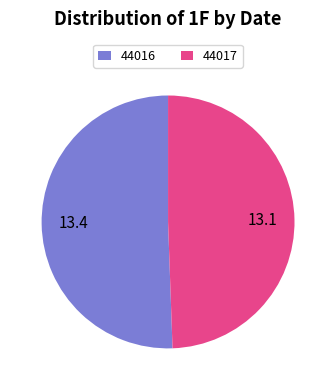

Approximately how many times larger is the value at 44016 compared to 44017?

1.0